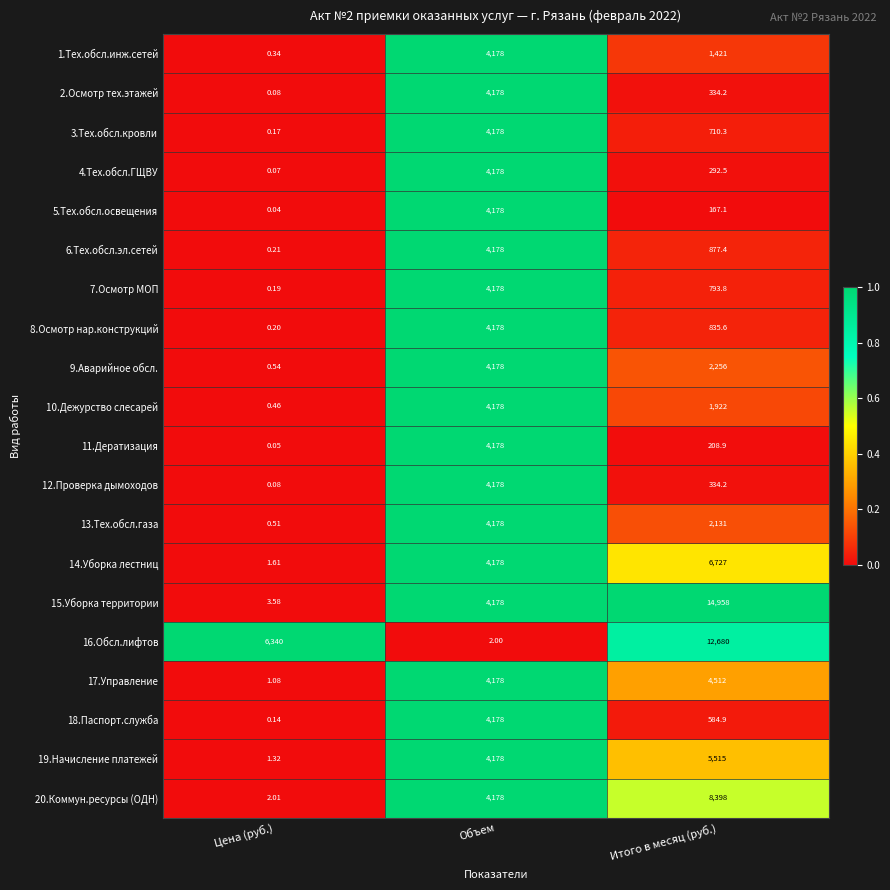

Count the number of data series in this chart.

20